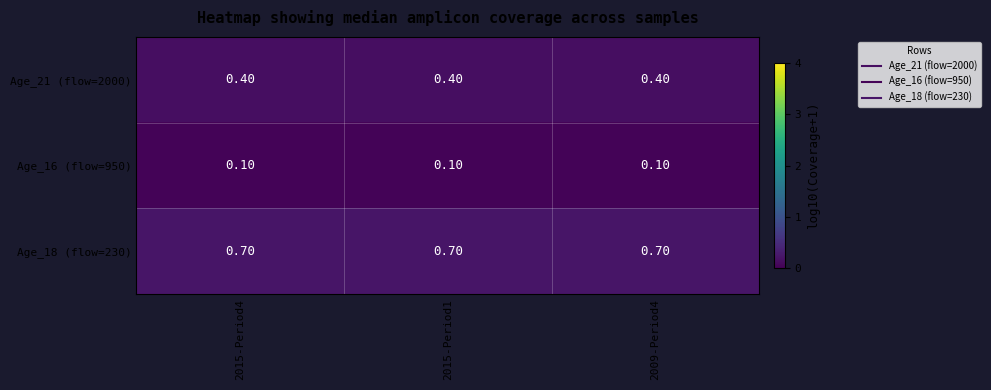

Is the value of Age_18 (flow=230) at 2015-Period1 greater than the value of Age_16 (flow=950) at 2009-Period4?

Yes